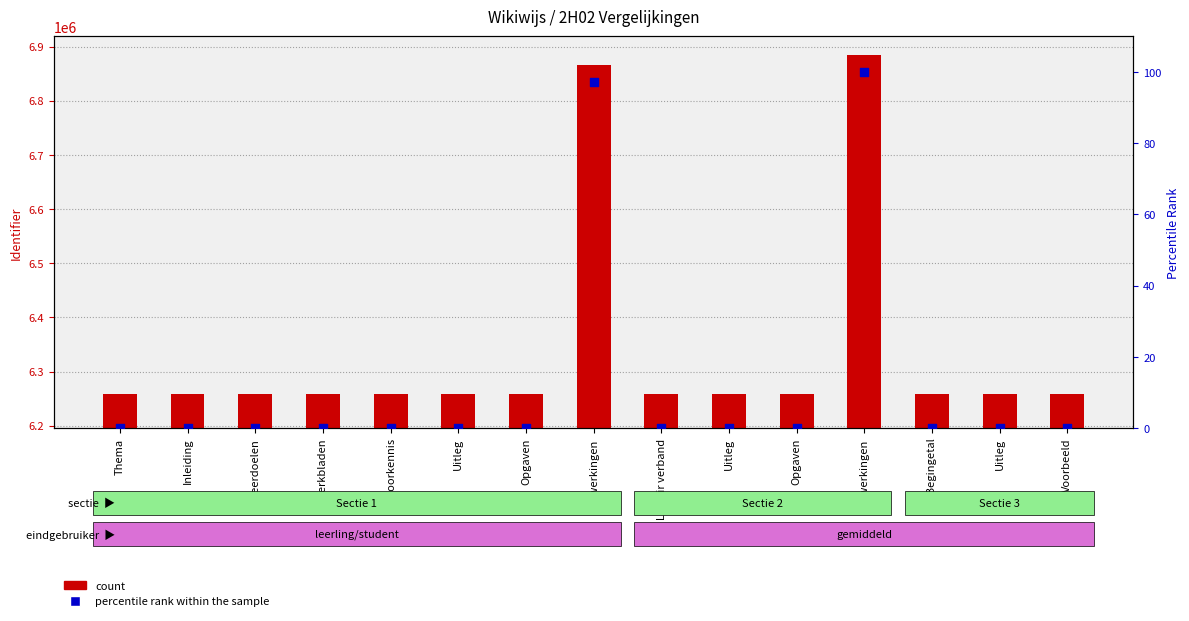

At which category is the sum across all series the highest?

Uitwerkingen